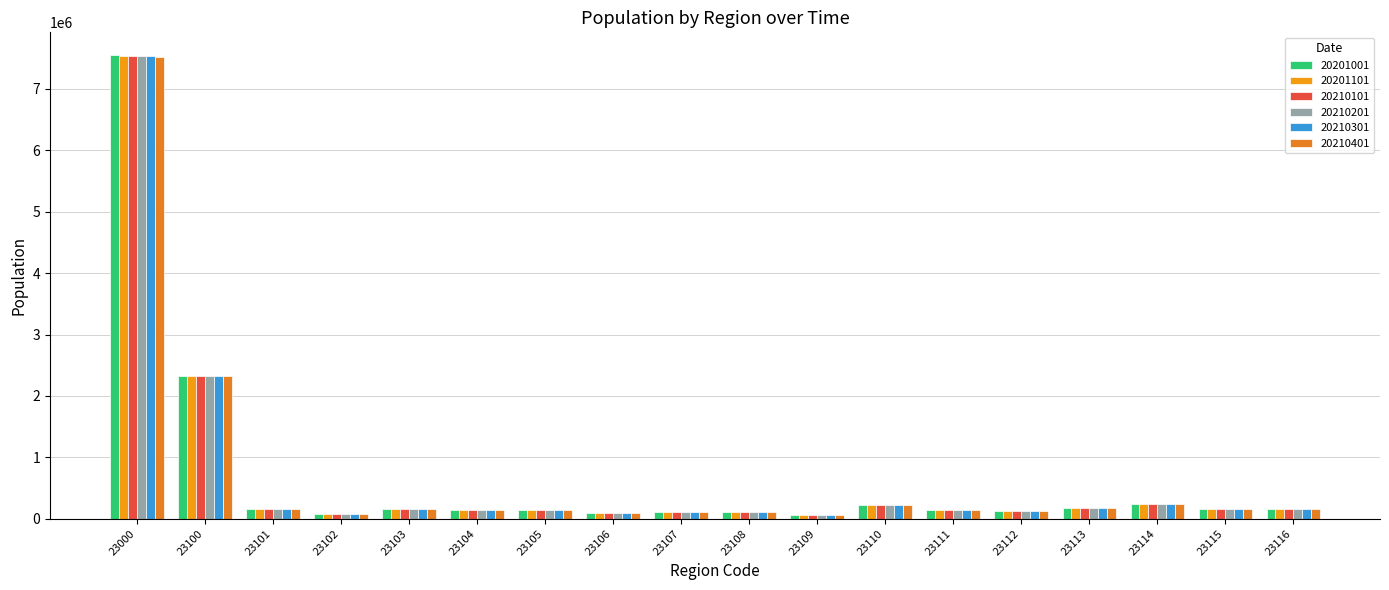

How many data points in 20201001 are less than 162956?

9